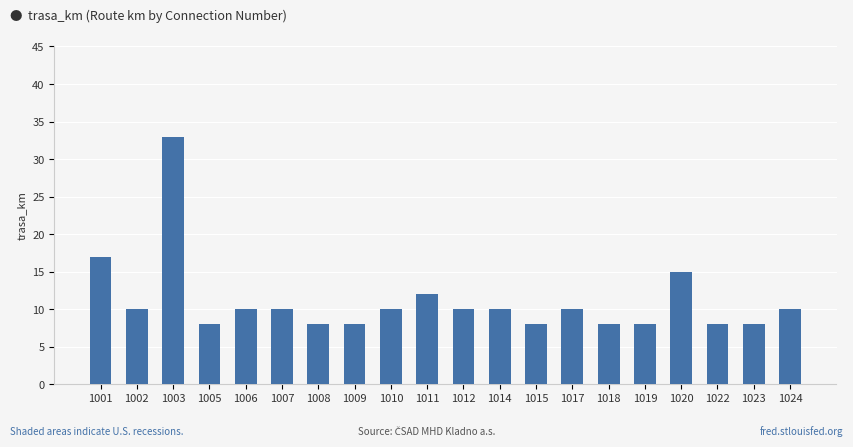

What is the value of the 4th bar from the left?

8